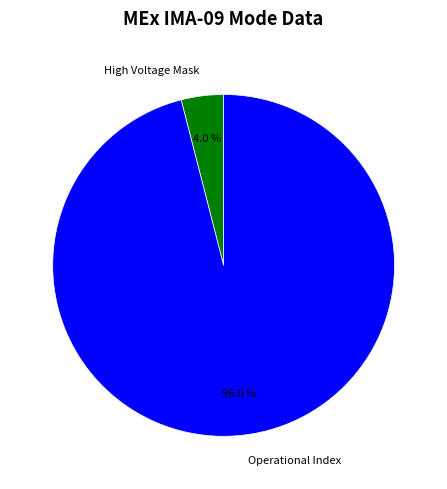

Is it true that Operational Index is 96% of the pie?

True